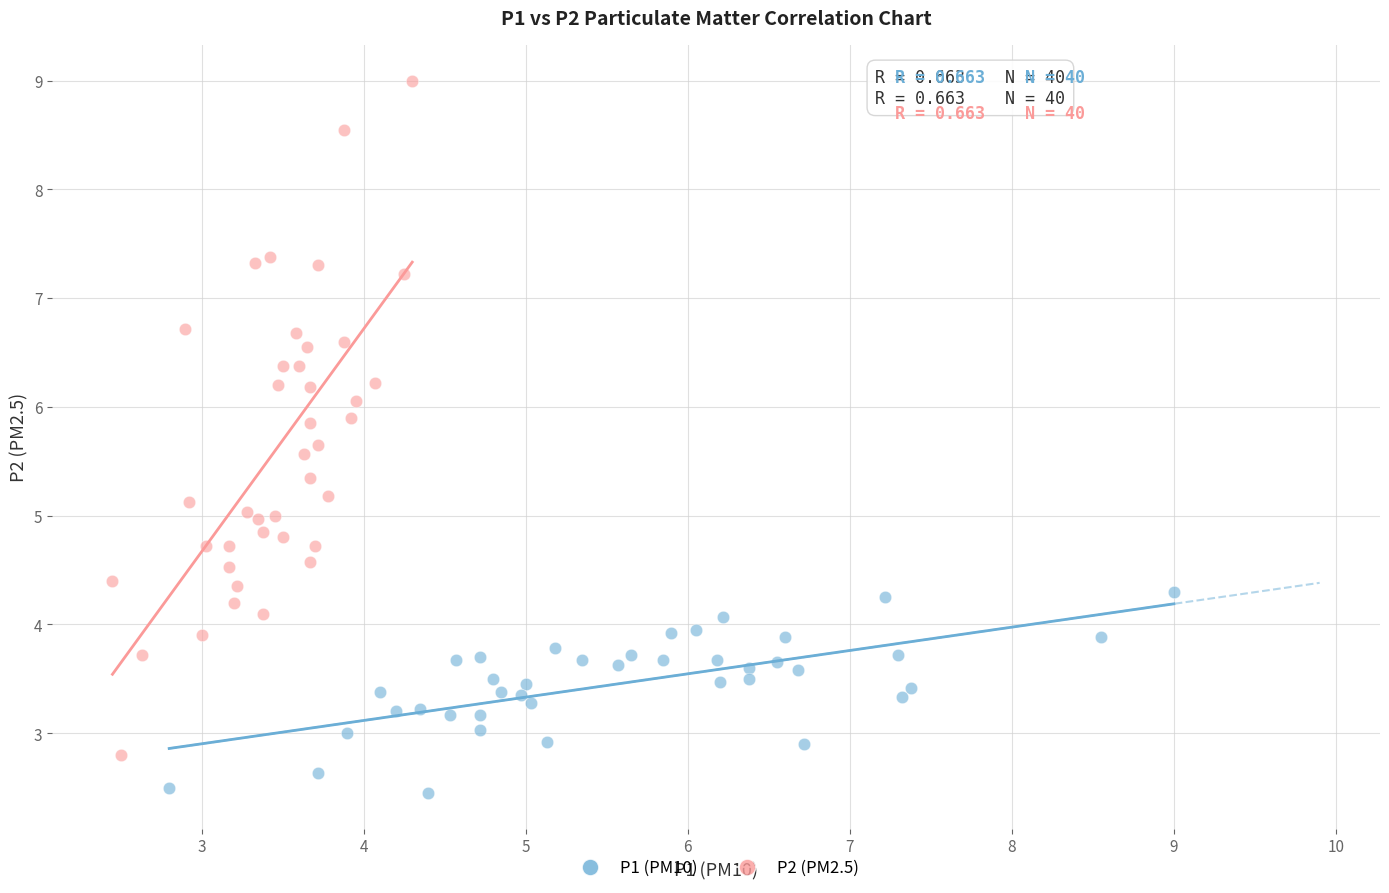

Which series reaches the maximum Y coordinate?

P2 (PM2.5)